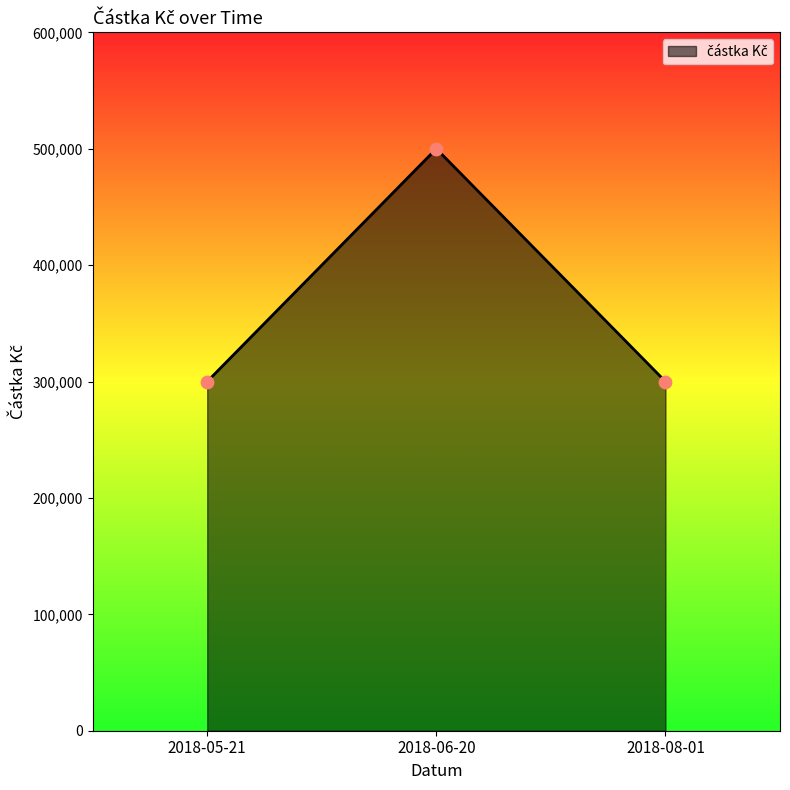

Which has a higher value, 2018-06-20 or 2018-08-01?

2018-06-20